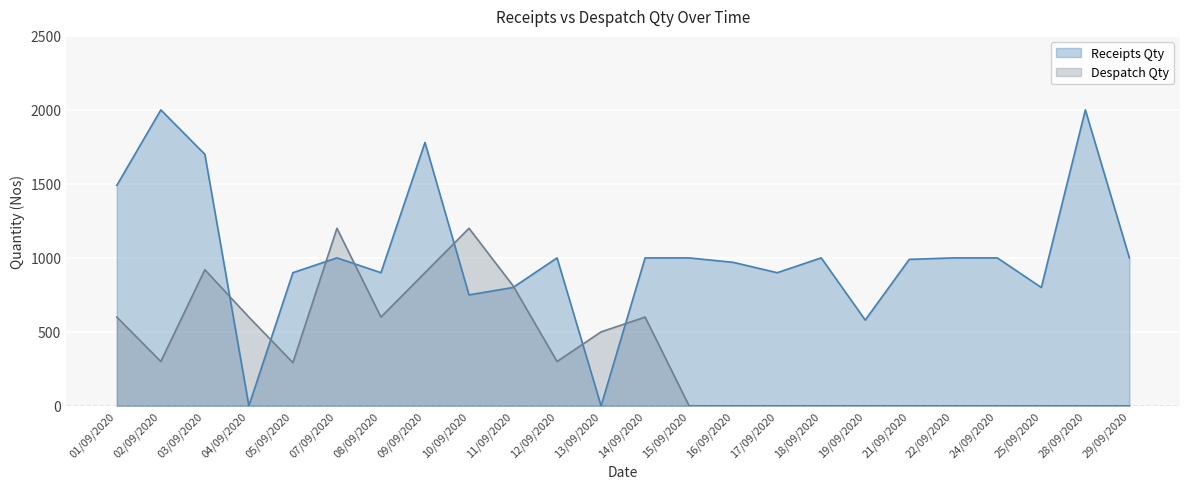

Which series has the largest range (max minus min)?

Receipts Qty